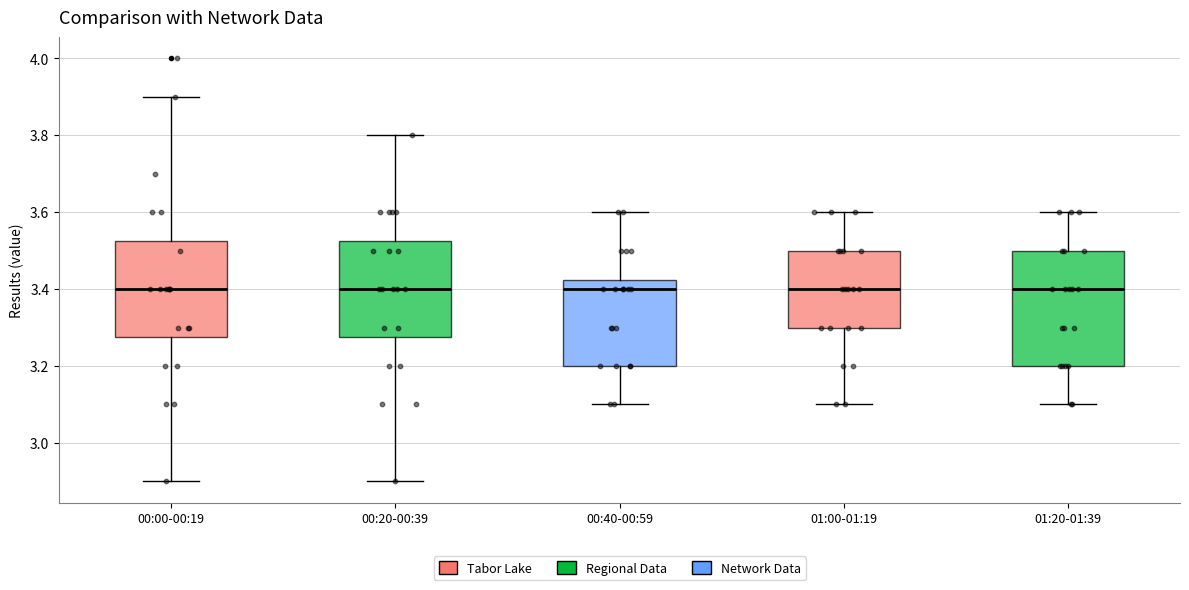

Which box is the tallest, from its lower edge to its upper edge?

01:20-01:39